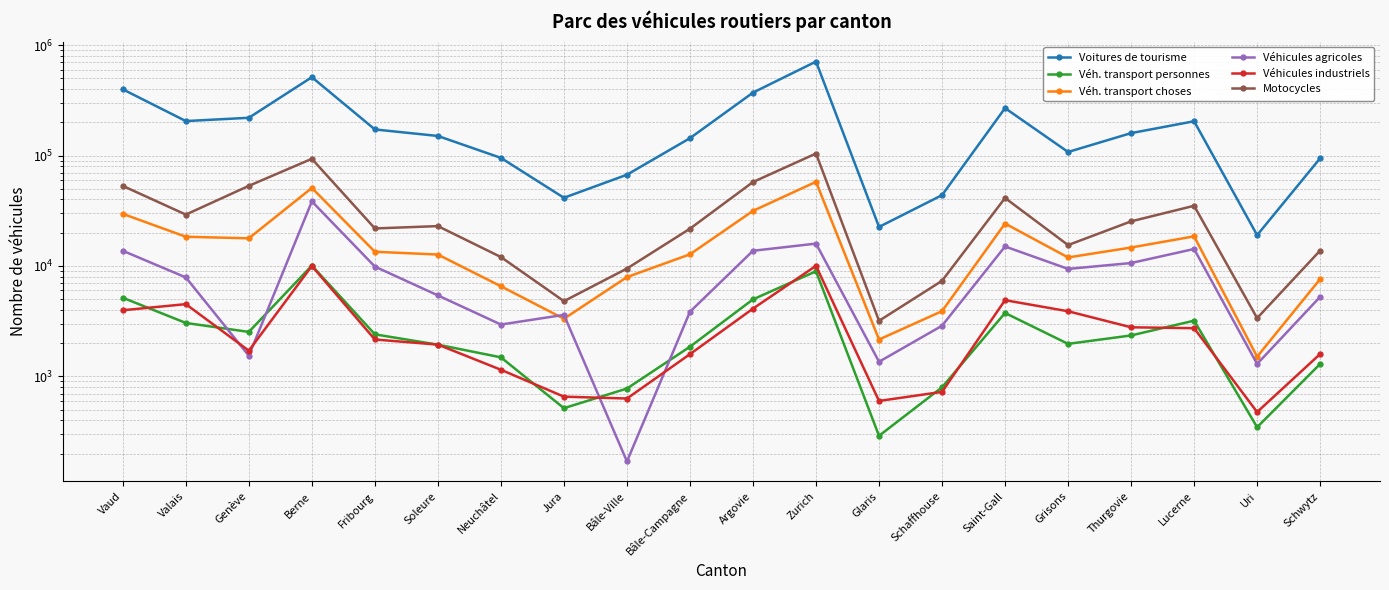

Does the chart have visible grid lines?

Yes